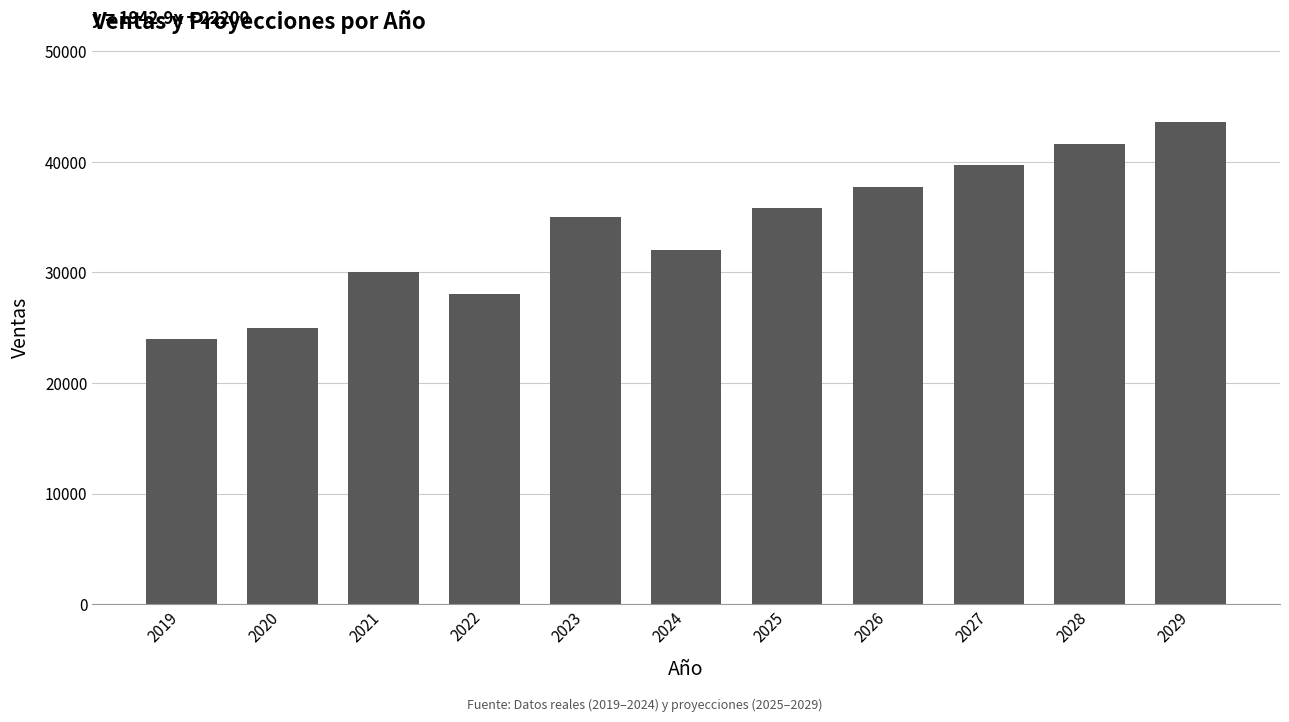

How many bars are there in total?

11